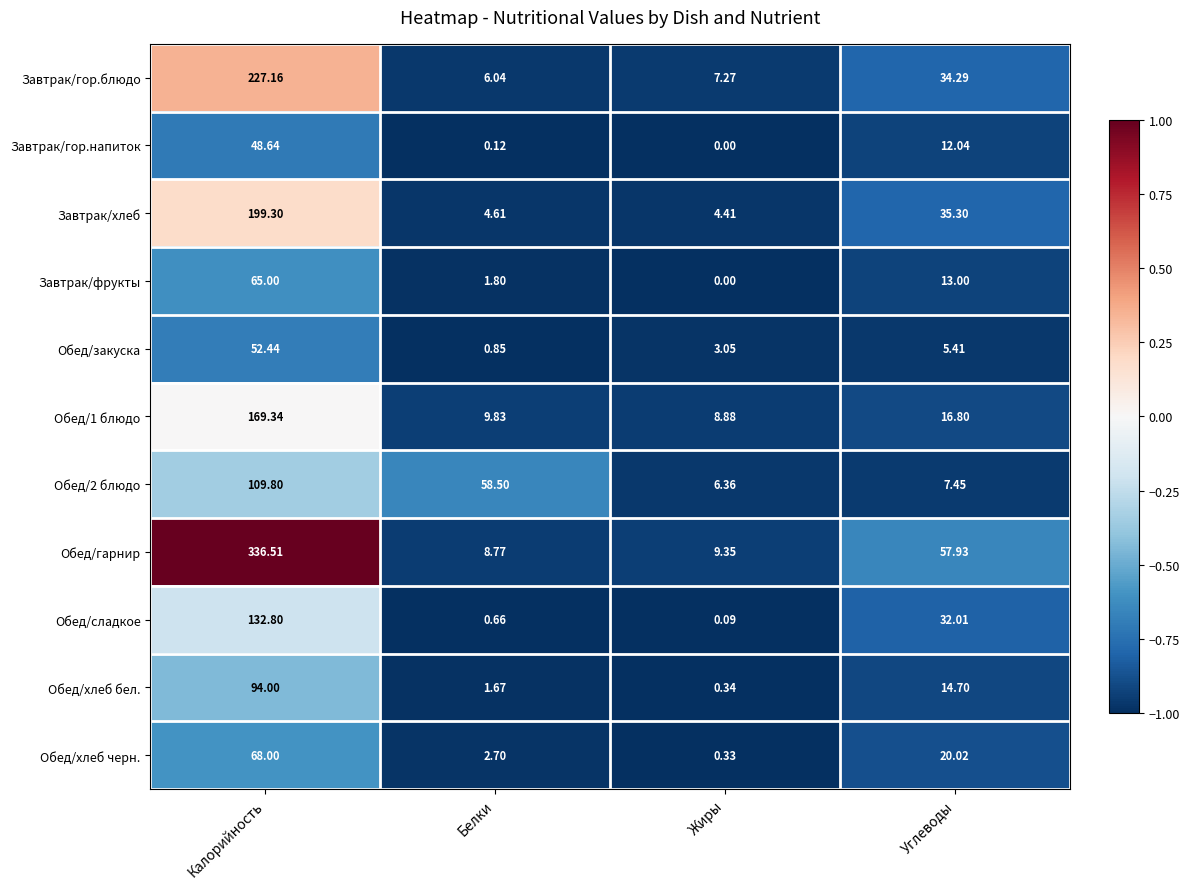

Which series changed the most between Калорийность and Белки?

Обед/гарнир